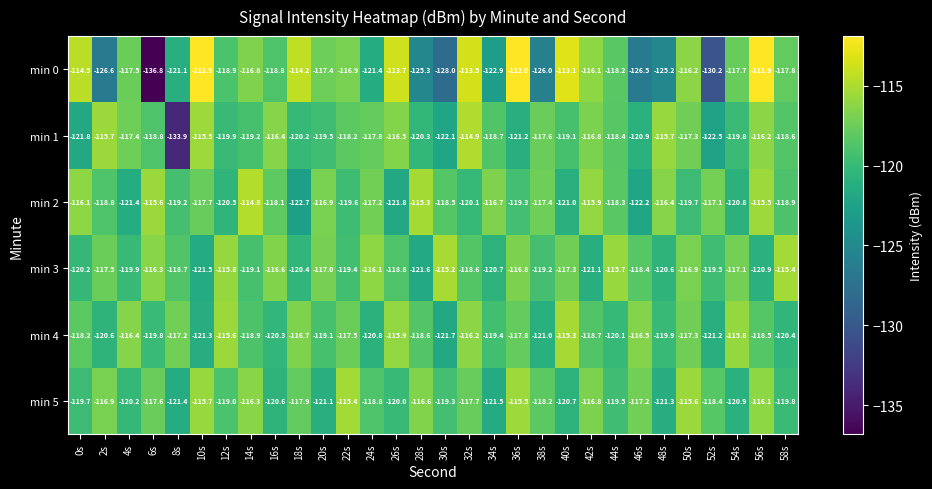

The min 1 series shows -114.9 at 32s. True or false?

True